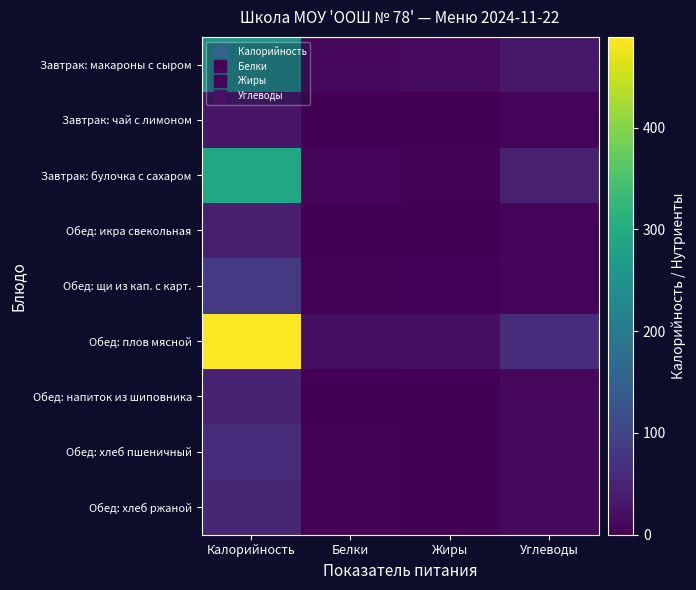

Which series has the largest total across all categories?

Обед: плов мясной